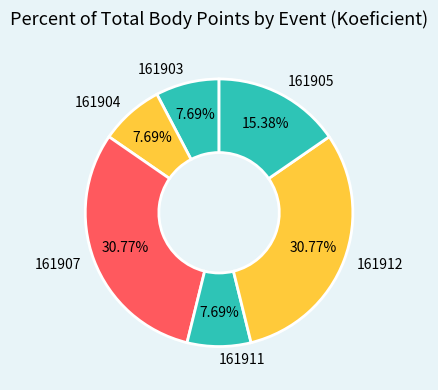

To the nearest percent, what is the difference between the 161904 and 161905 slice percentages?

8%